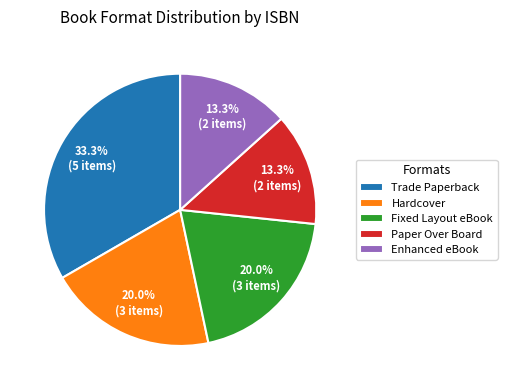

Is Paper Over Board the majority of the pie?

No